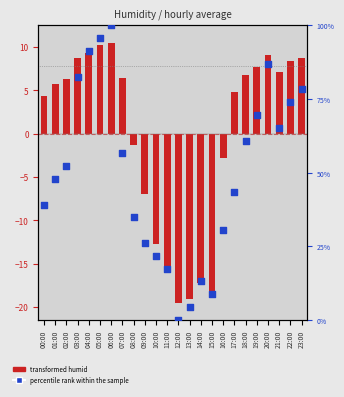

Which series has the largest total across all categories?

percentile rank within the sample